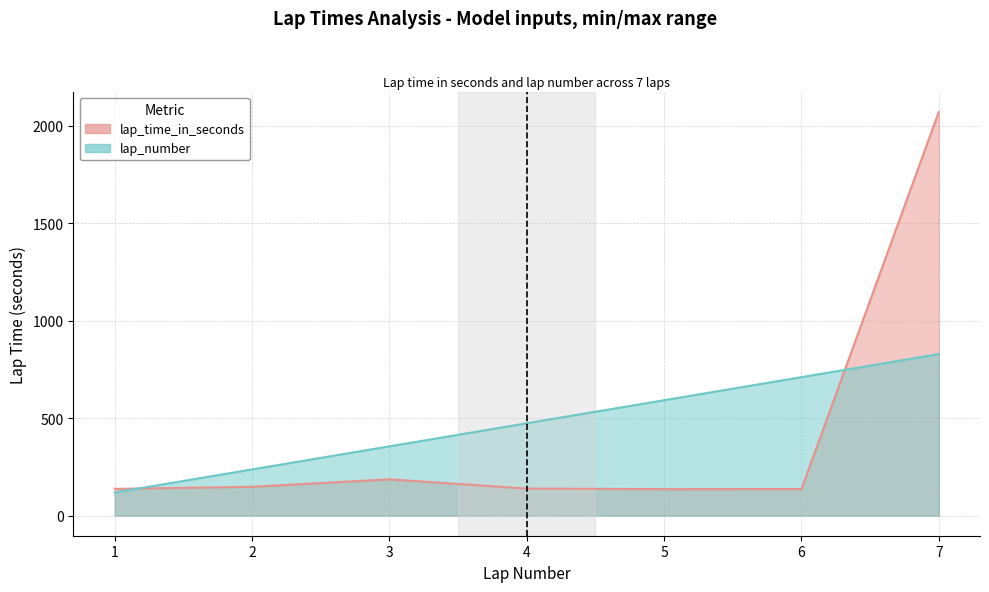

What is the difference between the second highest and second lowest values in the lap_time_in_seconds series?

50.0